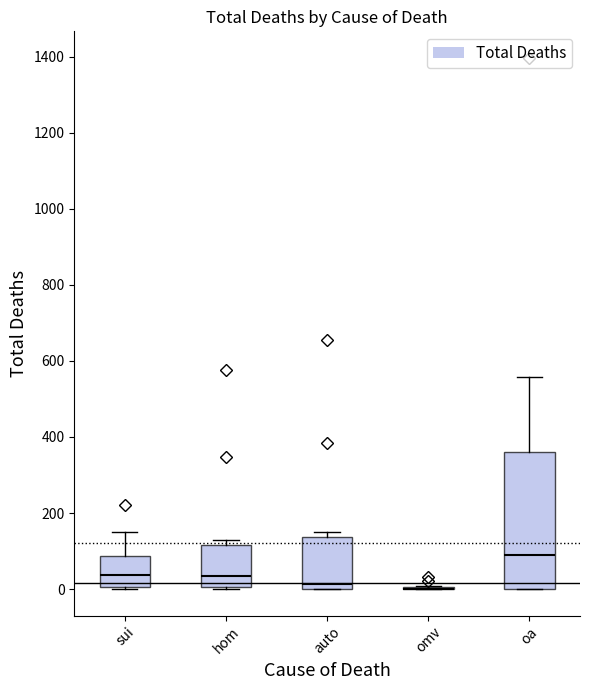

Where is the lower edge of the box for hom on the y-axis? The values are not printed on the chart, so give them approximately, as read against the axis.

0